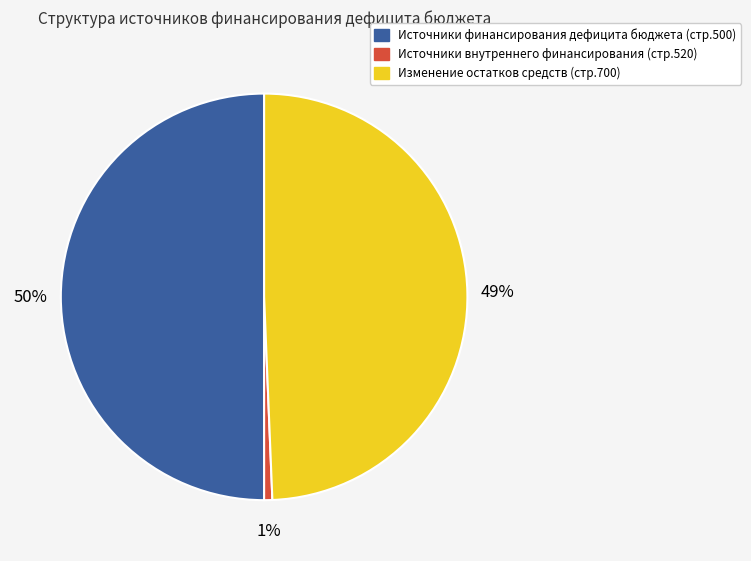

To the nearest percent, what is the difference between the largest and smallest slice percentages?

49%